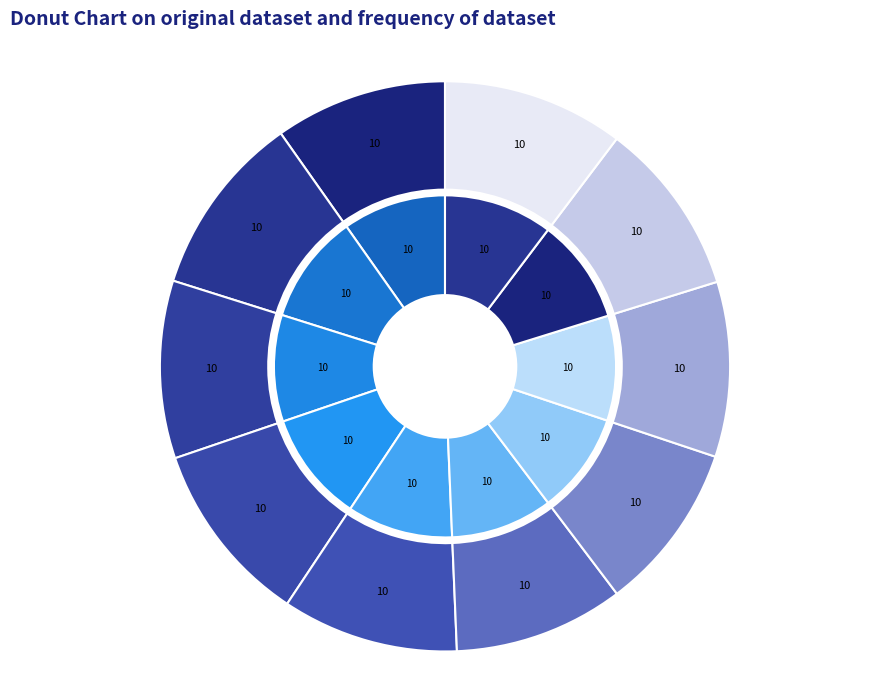

What percentage is the NMFD slice, to the nearest percent?

10%